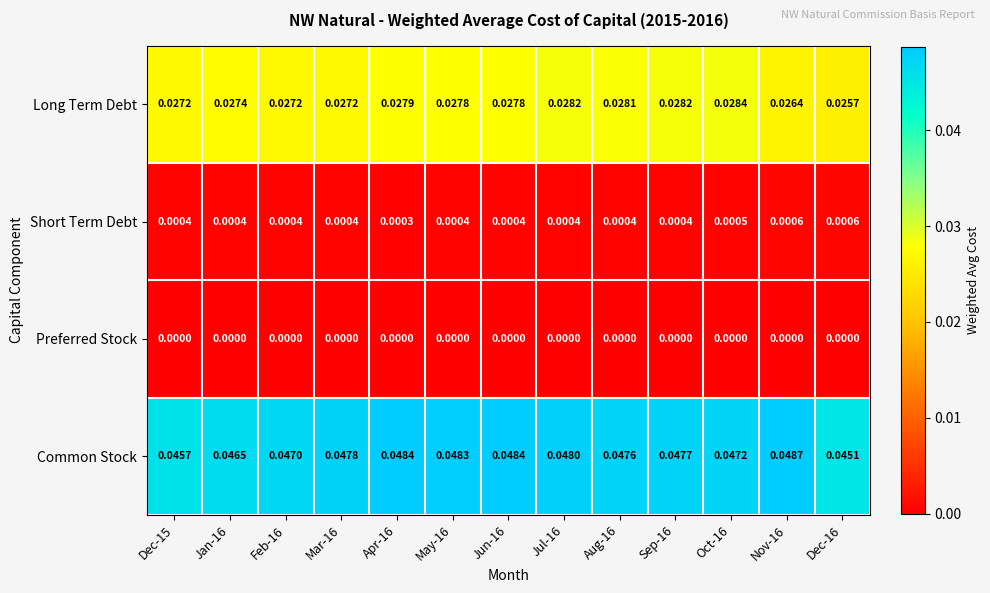

Which series has the largest total across all categories?

Common Stock